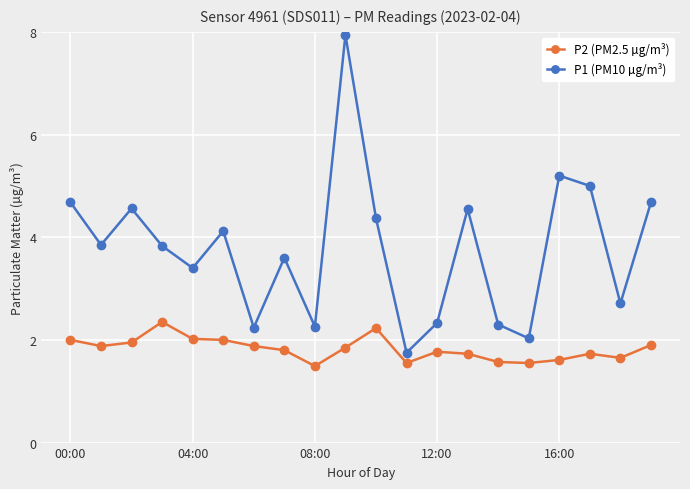

At how many categories does at least one series exceed 1?

20